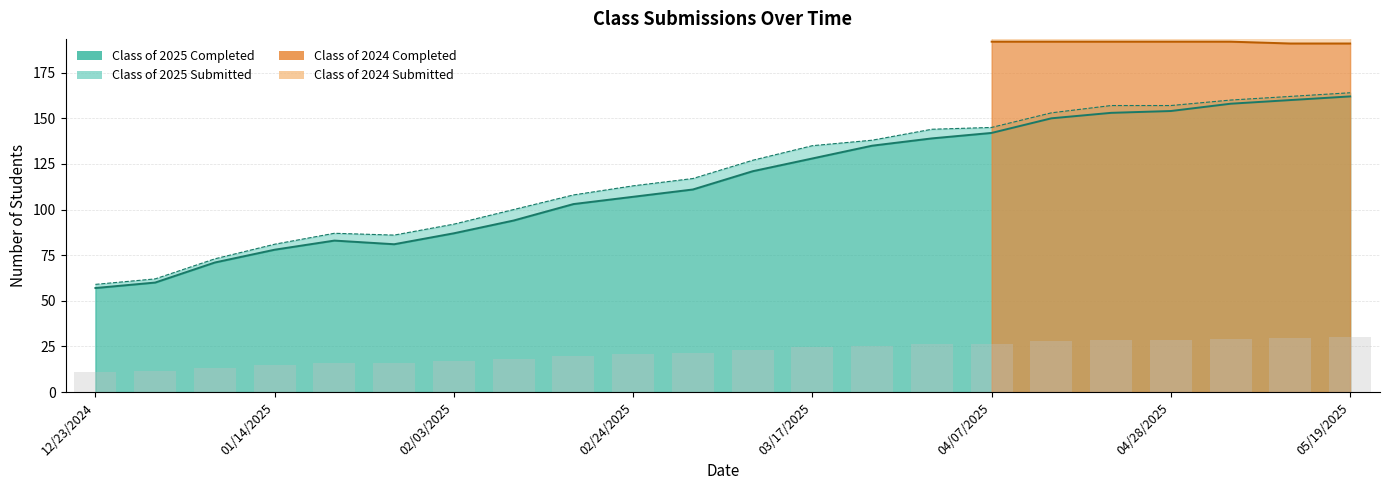

Between 01/27/2025 and 03/03/2025, which is larger?

03/03/2025